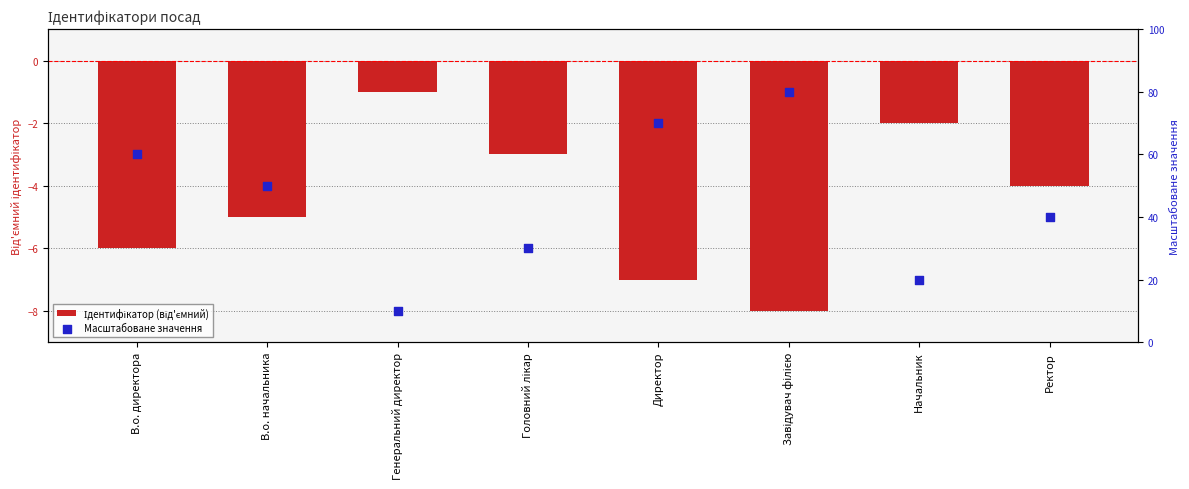

Which series has the widest spread of Y values?

Масштабоване значення